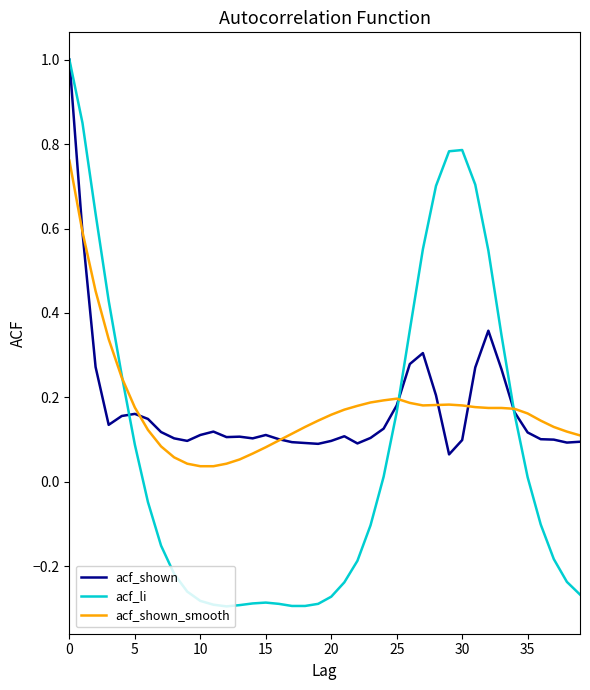

Which series has the largest range (max minus min)?

acf_li